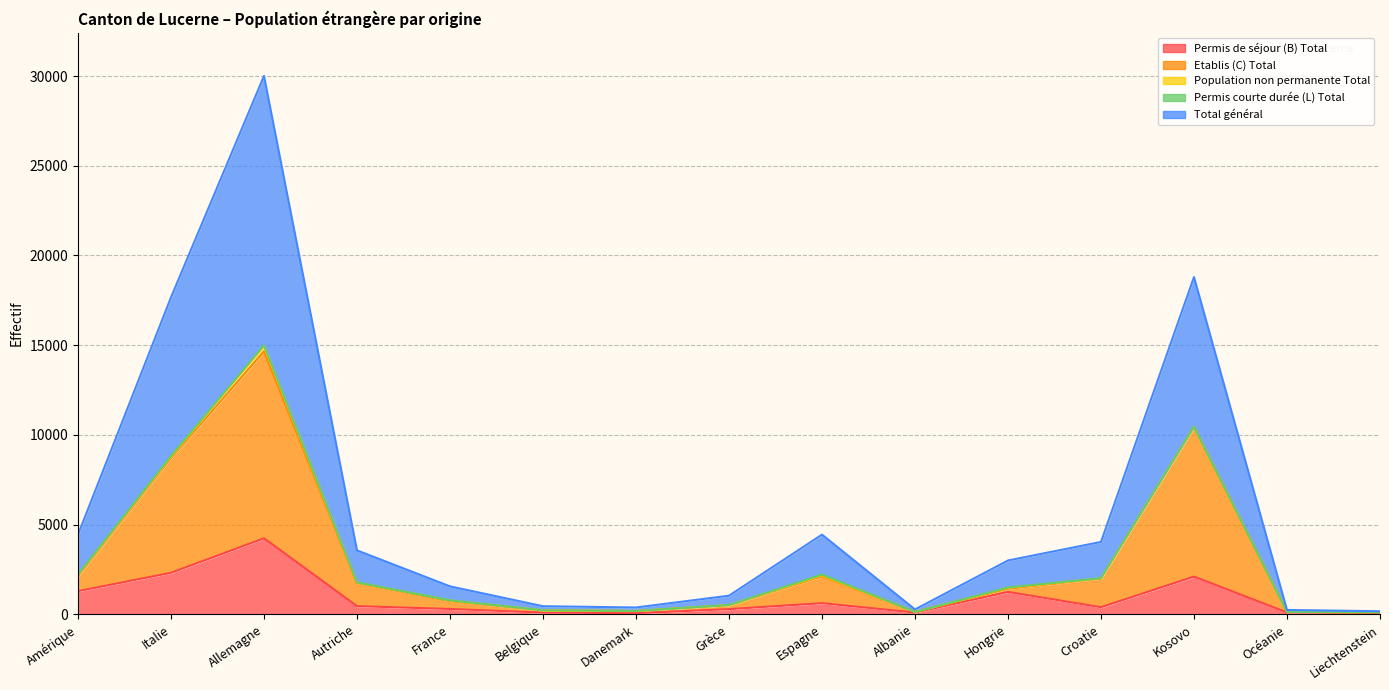

True or false: Permis de séjour (B) Total has a value of 633 at Croatie.

False